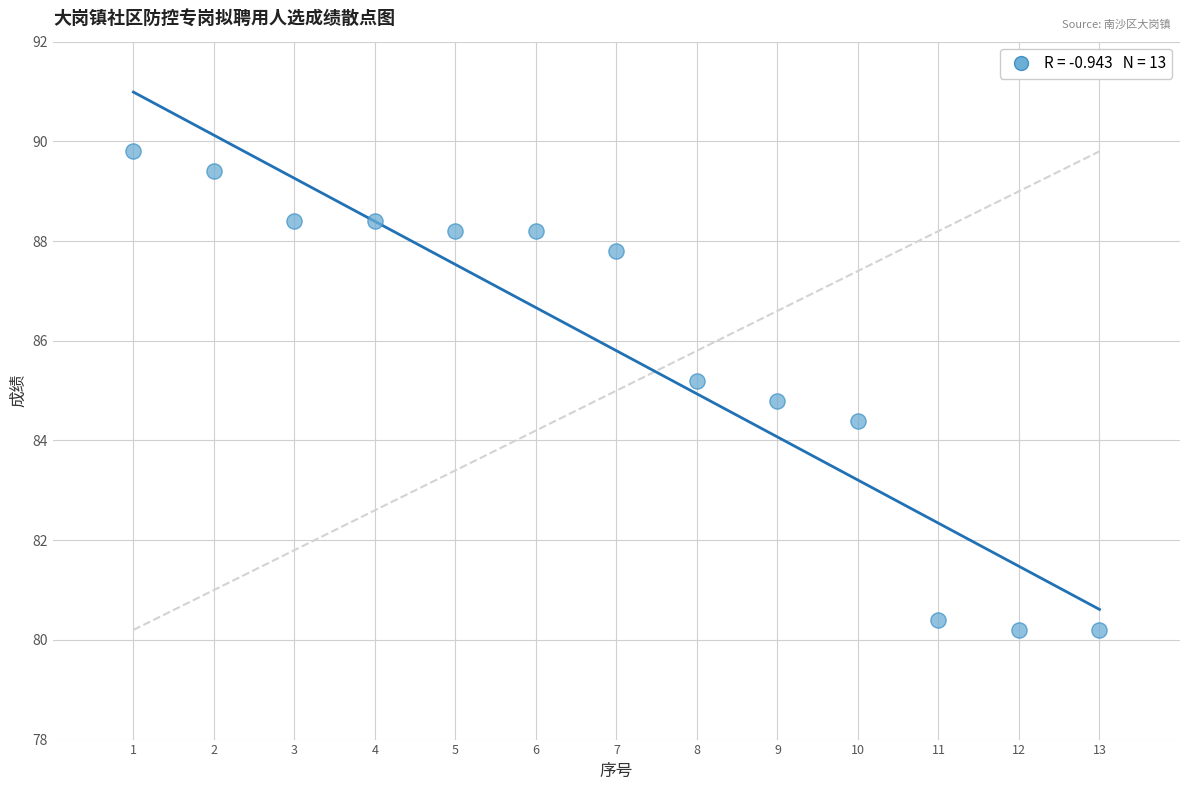

What is the range of X values (max minus min)?

12.0